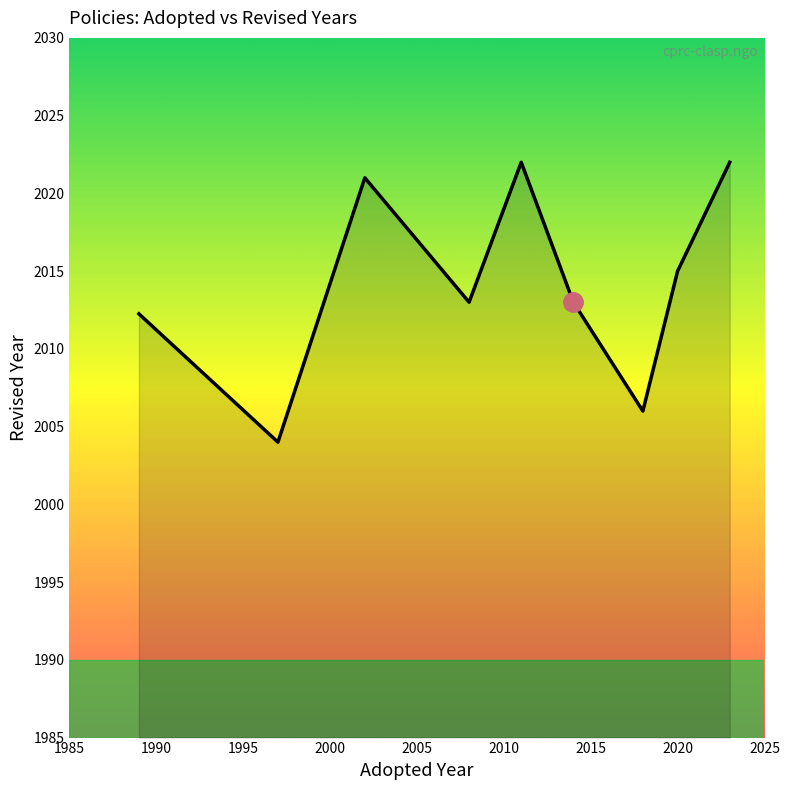

What is the greatest value displayed?

2022.0